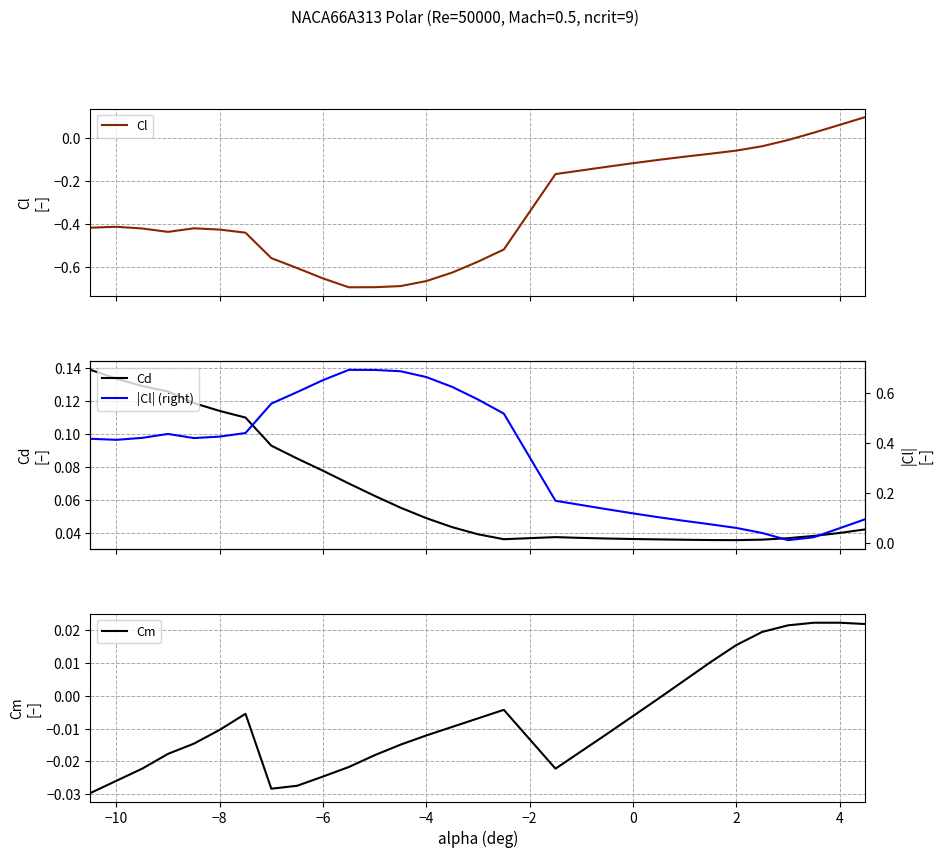

In Cd, how many points are lower than both neighbors (excluding endpoints)?

2